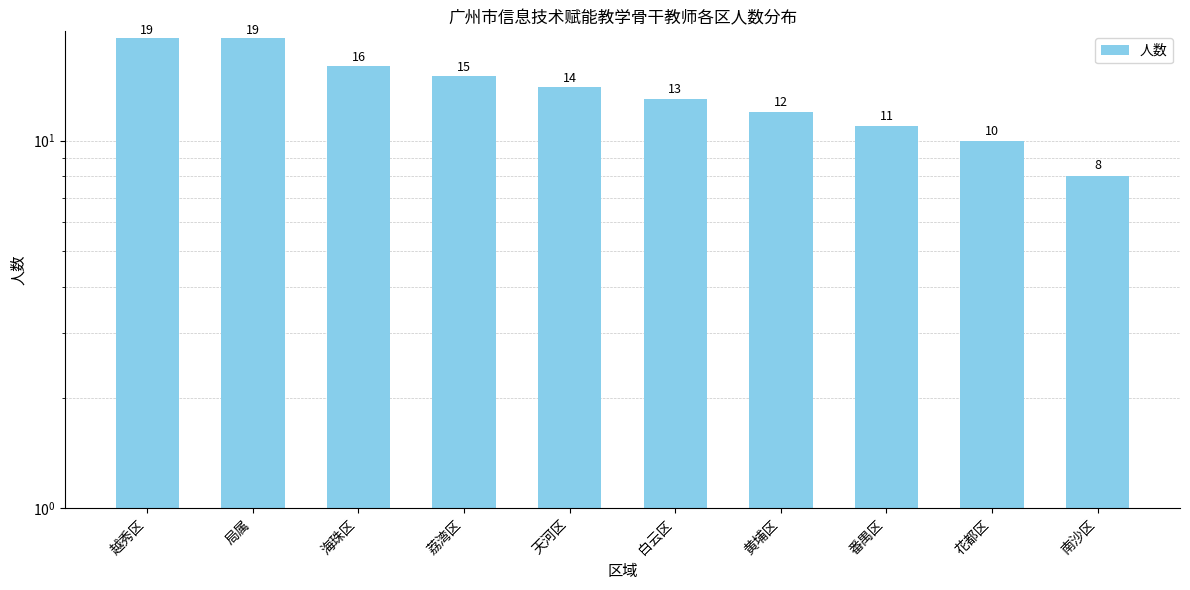

Which has a higher value, 天河区 or 荔湾区?

荔湾区